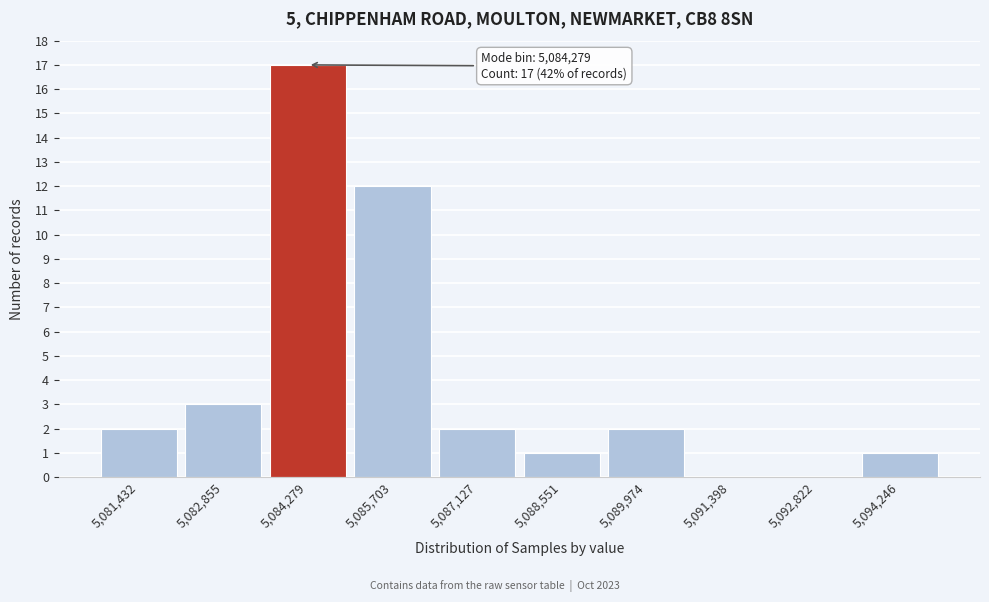

Reading left to right, what are all the values shown in this chart?

5,081,432=2	5,082,855=3	5,084,279=17	5,085,703=12	5,087,127=2	5,088,551=1	5,089,974=2	5,091,398=0	5,092,822=0	5,094,246=1